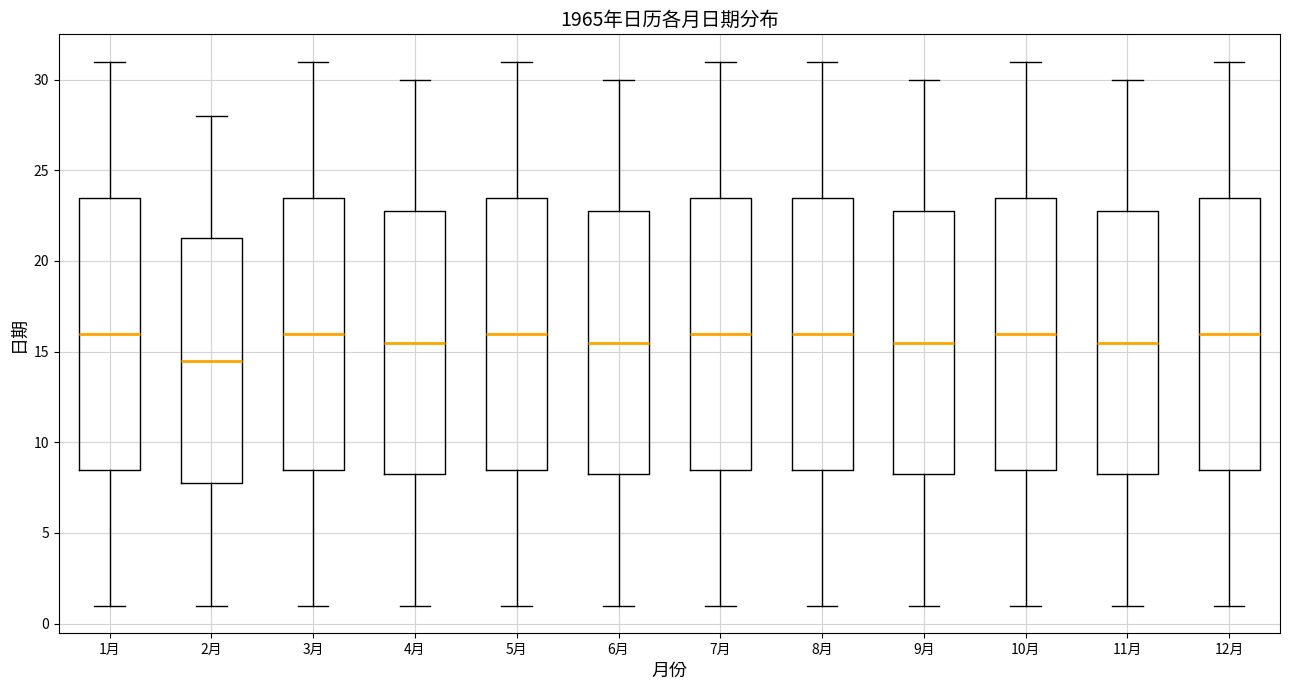

Reading left to right, read every box against the y-axis: the position of its median line, the range the box covers, and the ends of its whiskers. The values are not printed on the chart, so give them approximately, as read against the axis.

1月: median 16.0, box 8.5 to 23.5, whiskers 1.0 to 31.0
2月: median 14.5, box 8.0 to 21.5, whiskers 1.0 to 28.0
3月: median 16.0, box 8.5 to 23.5, whiskers 1.0 to 31.0
4月: median 15.5, box 8.5 to 23.0, whiskers 1.0 to 30.0
5月: median 16.0, box 8.5 to 23.5, whiskers 1.0 to 31.0
6月: median 15.5, box 8.5 to 23.0, whiskers 1.0 to 30.0
7月: median 16.0, box 8.5 to 23.5, whiskers 1.0 to 31.0
8月: median 16.0, box 8.5 to 23.5, whiskers 1.0 to 31.0
9月: median 15.5, box 8.5 to 23.0, whiskers 1.0 to 30.0
10月: median 16.0, box 8.5 to 23.5, whiskers 1.0 to 31.0
11月: median 15.5, box 8.5 to 23.0, whiskers 1.0 to 30.0
12月: median 16.0, box 8.5 to 23.5, whiskers 1.0 to 31.0